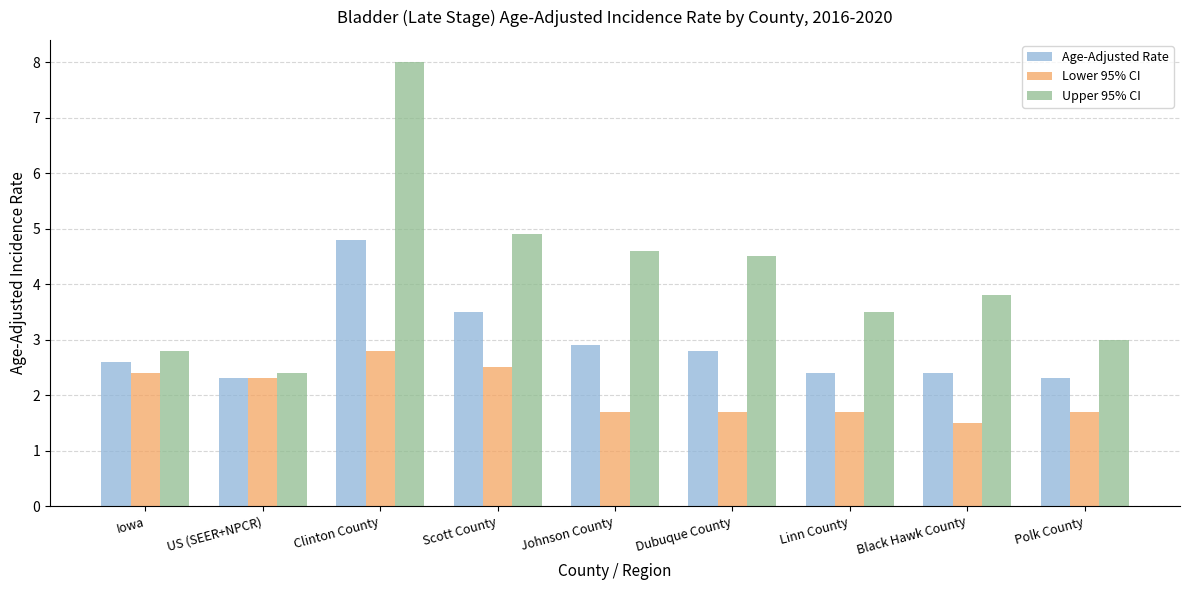

At which category is the sum across all series the highest?

Clinton County